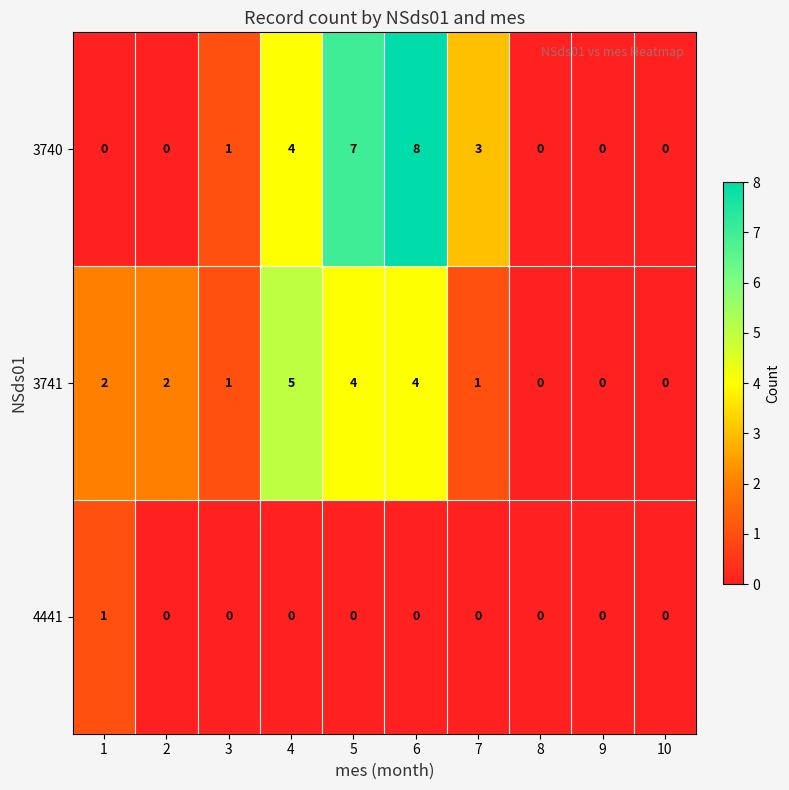

How many distinct data groups are displayed?

3